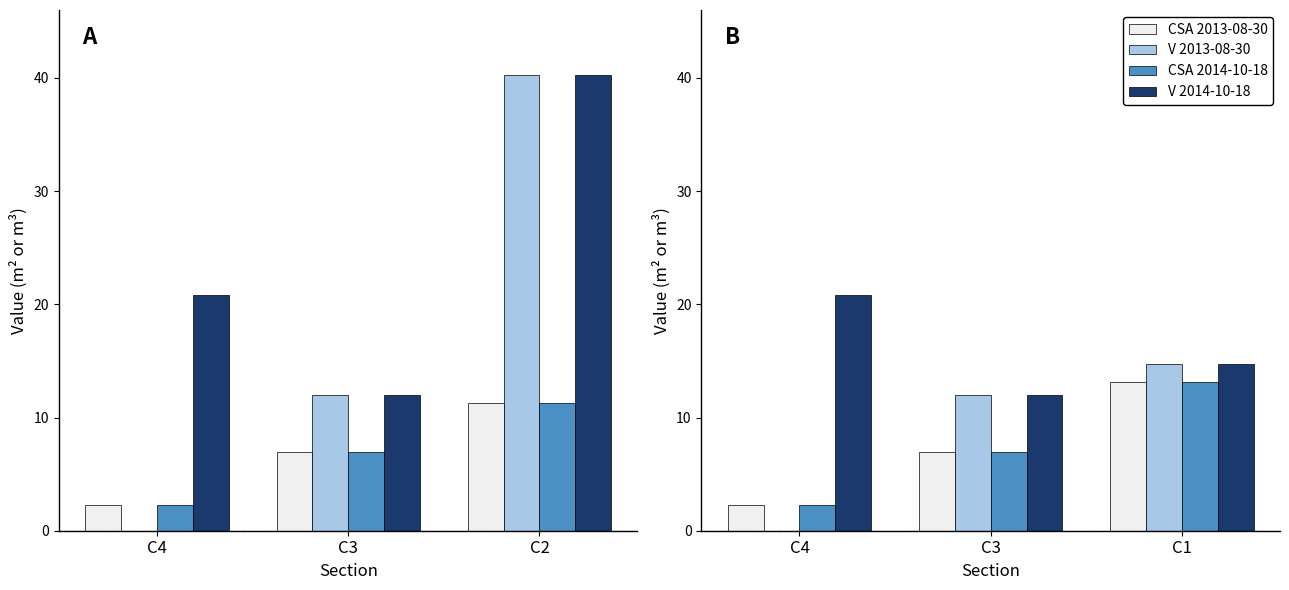

What is the difference between the maximum and minimum values in the V 2013-08-30 series?

14.7